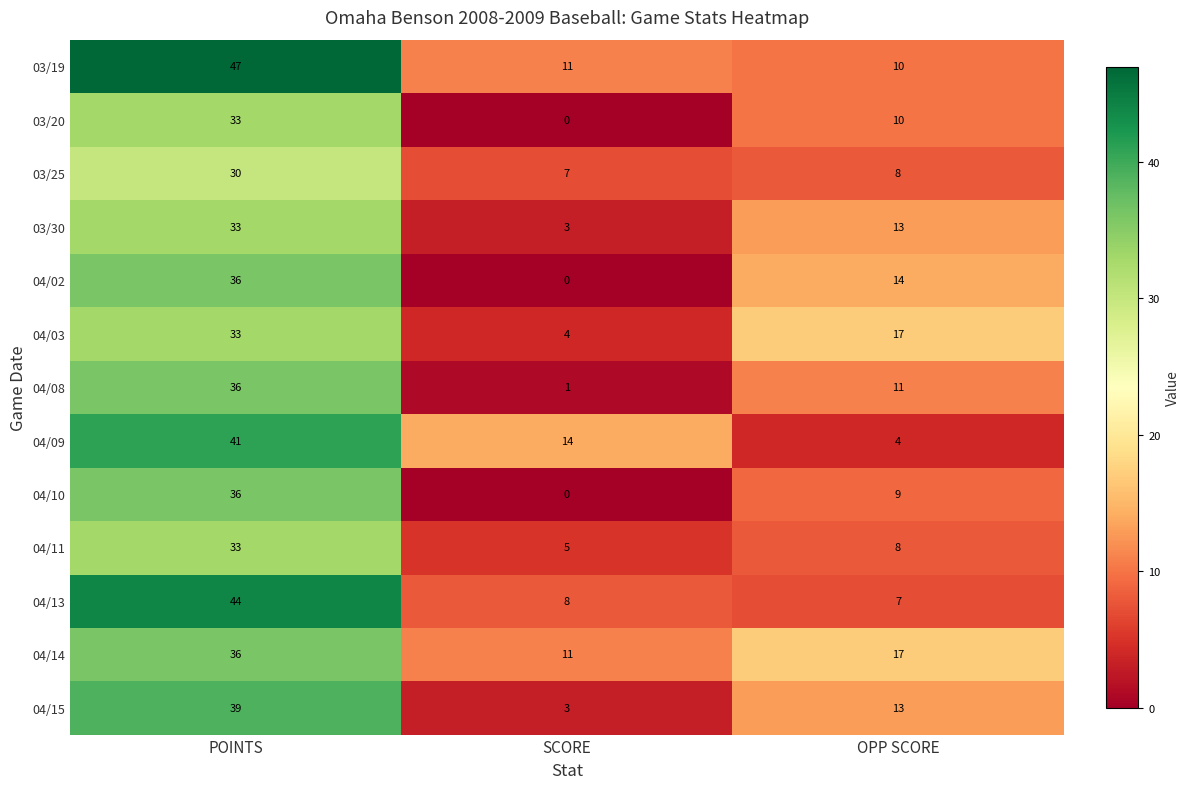

What is the average value of the 04/13 series?

20